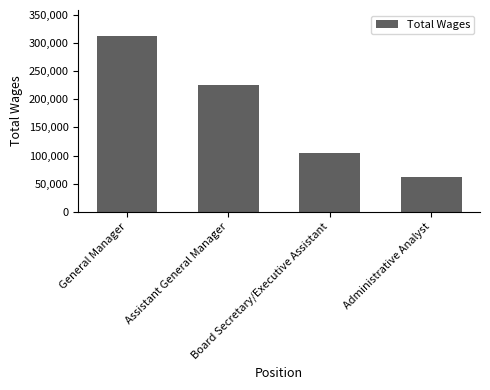

True or false: the data shows 327087 at Assistant General Manager.

False